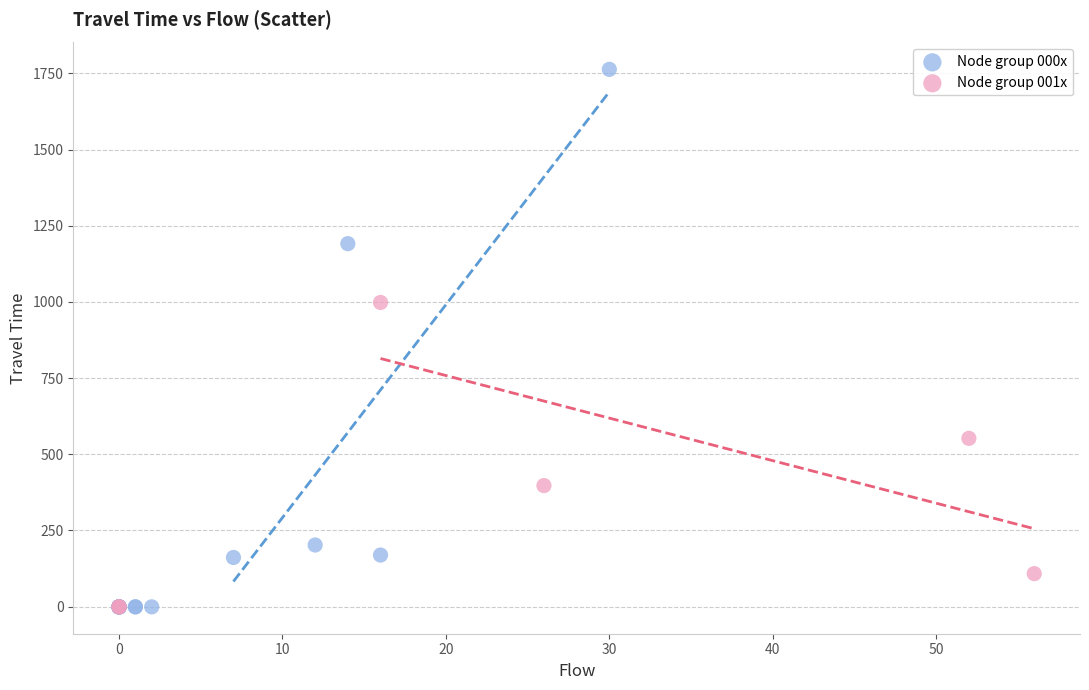

Which series has the widest spread of Y values?

Node group 000x